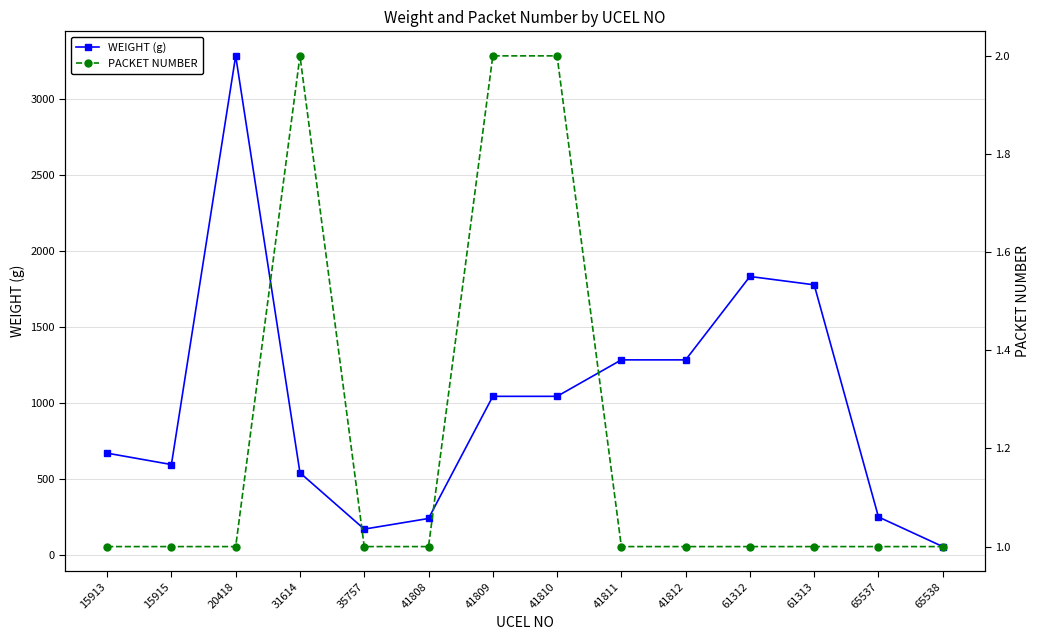

Rank the series by their maximum value, from highest to lowest.

WEIGHT (g), PACKET NUMBER